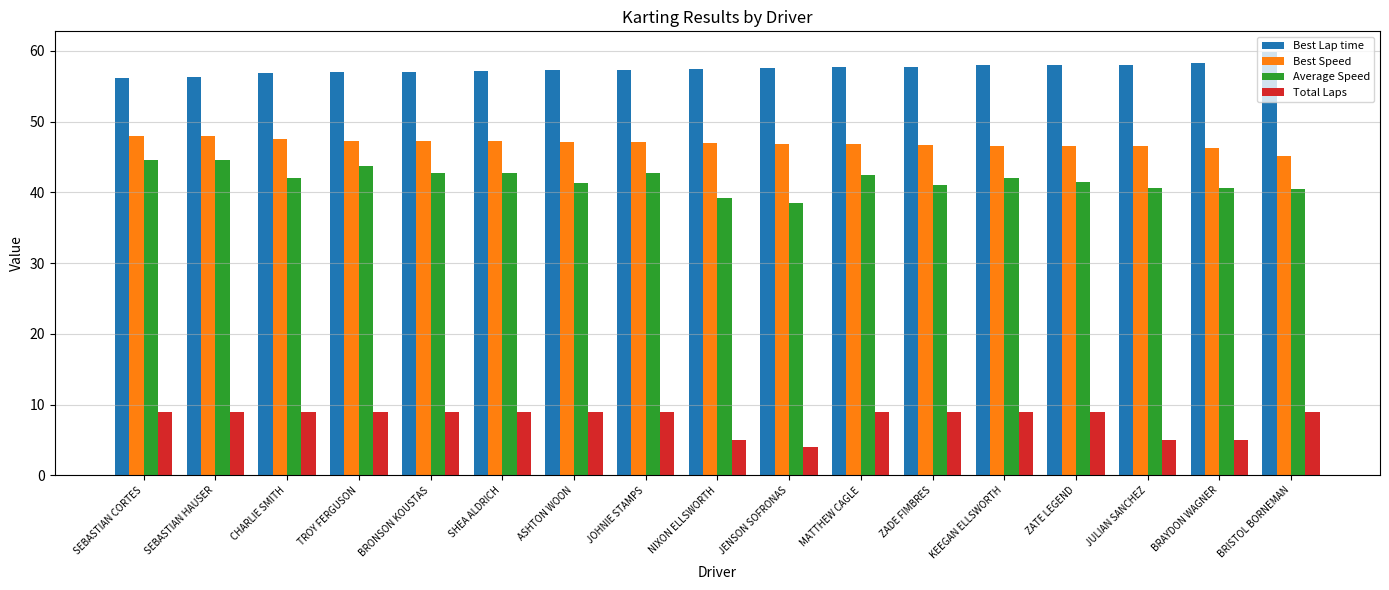

What is the label of the 7th bar from the right?

MATTHEW CAGLE